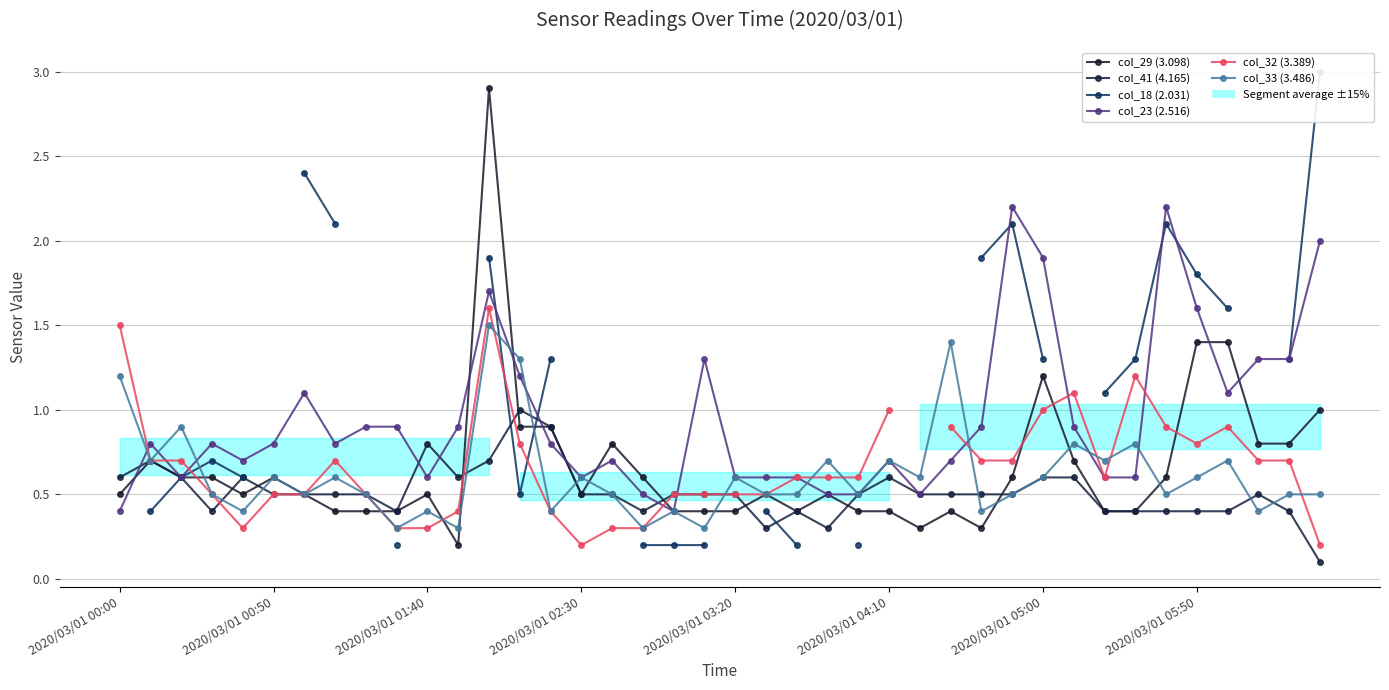

What is the value of the col_41 (4.165) point at the 14th from the left?

1.0